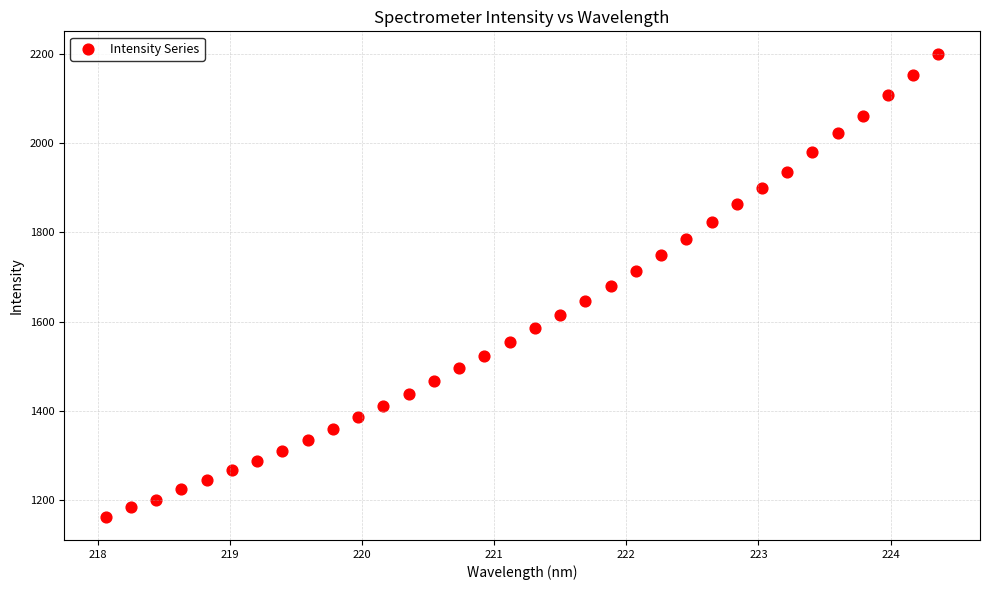

What is the range of X values (max minus min)?

6.3